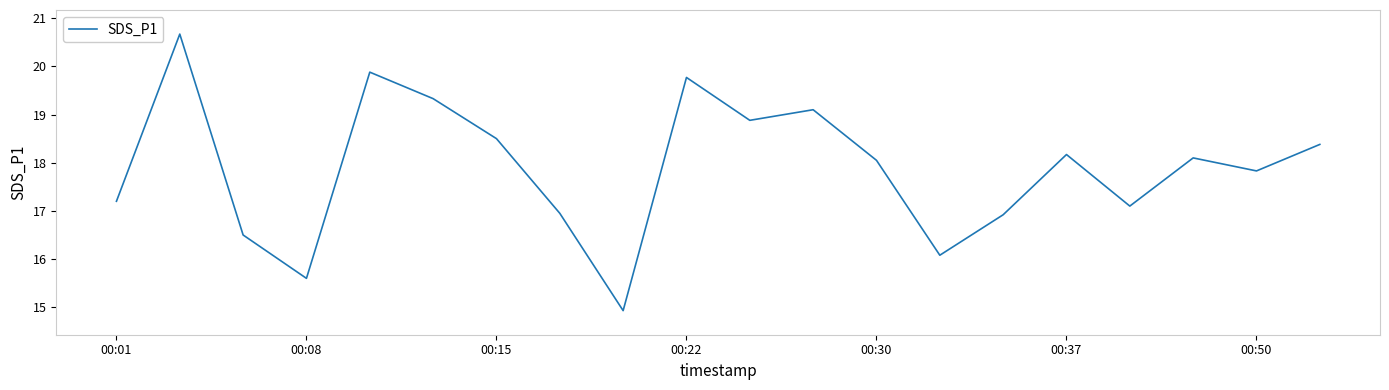

What is the greatest value displayed?

20.7